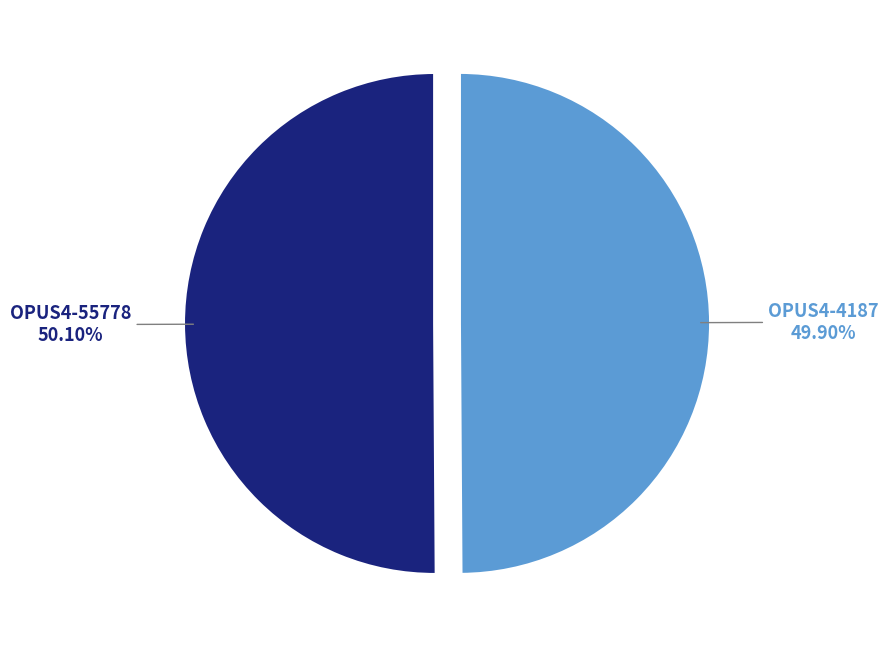

Does any single category account for the majority?

Yes